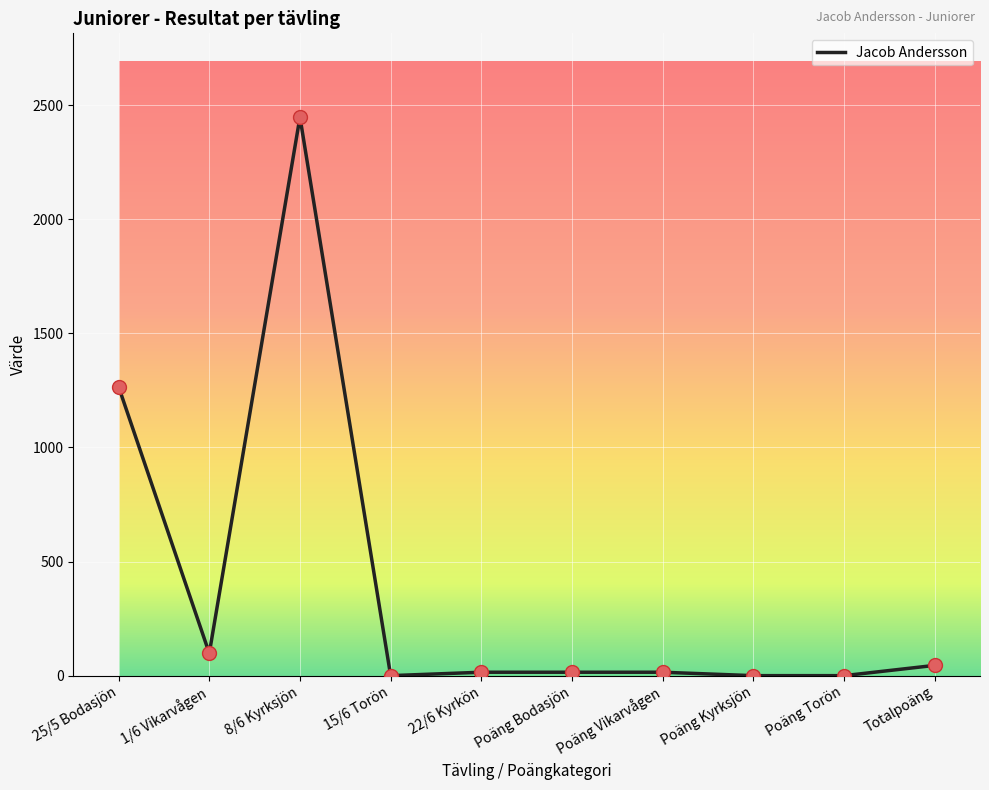

Which has a higher value, 25/5 Bodasjön or Totalpoäng?

25/5 Bodasjön